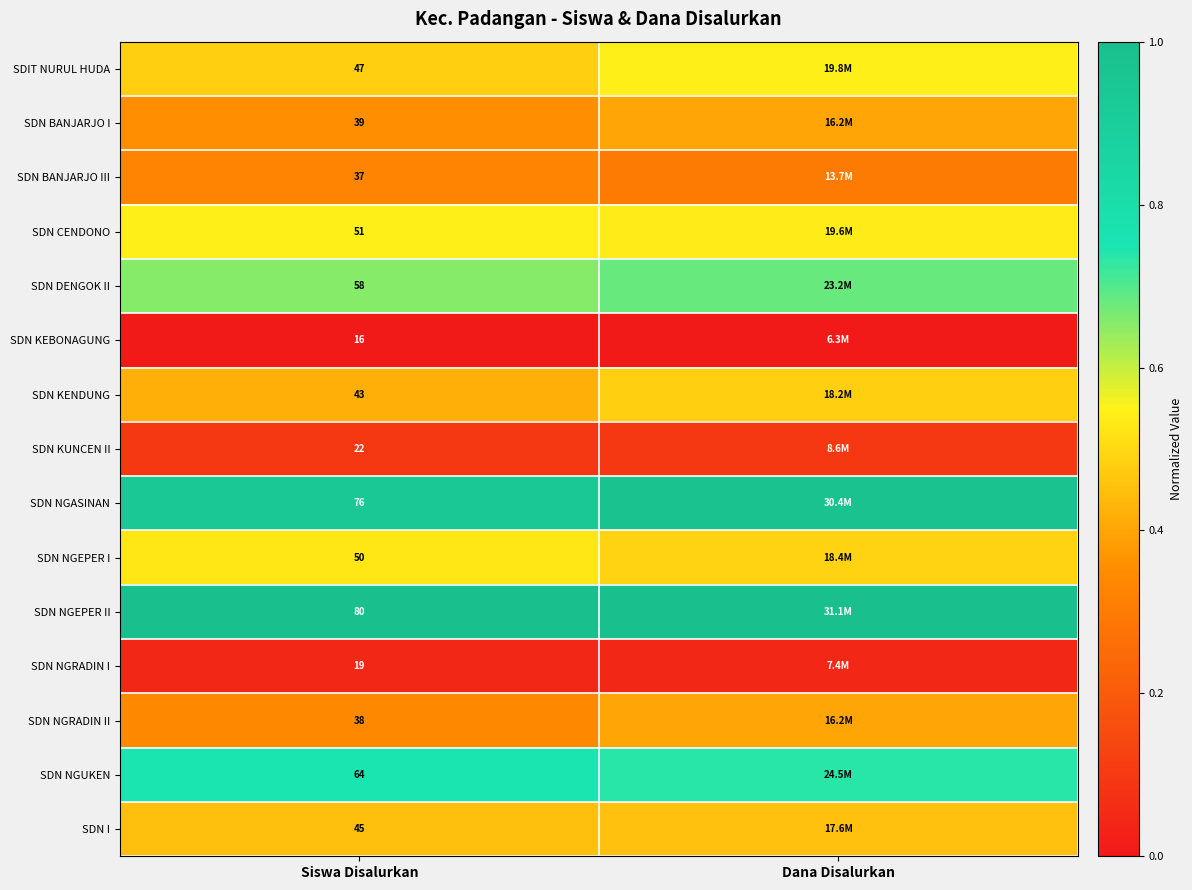

Rank the series at Siswa Disalurkan from lowest to highest value.

SDN KEBONAGUNG, SDN NGRADIN I, SDN KUNCEN II, SDN BANJARJO III, SDN NGRADIN II, SDN BANJARJO I, SDN KENDUNG, SDN I, SDIT NURUL HUDA, SDN NGEPER I, SDN CENDONO, SDN DENGOK II, SDN NGUKEN, SDN NGASINAN, SDN NGEPER II